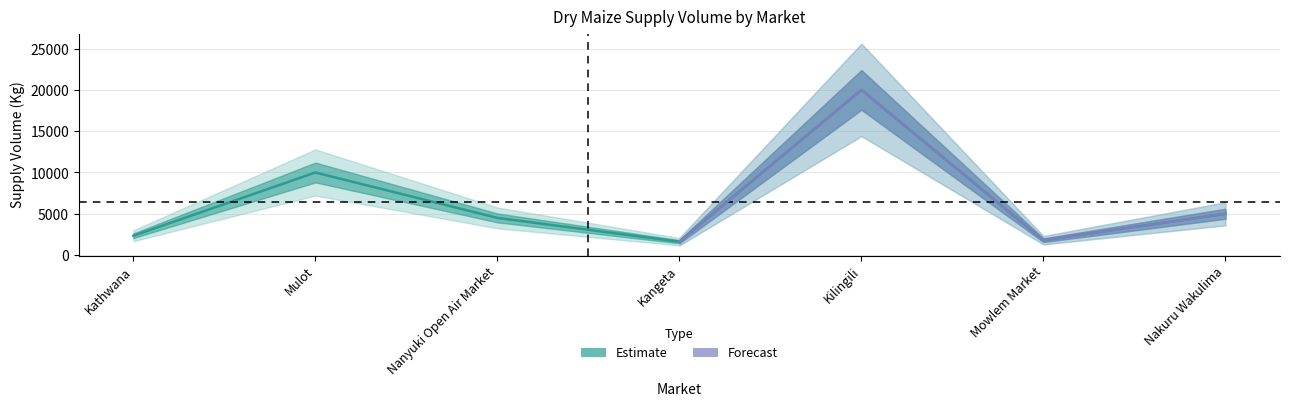

Reading left to right, what are all the values shown in this chart?

2340	10000	4500	1620	20000	1800	5000